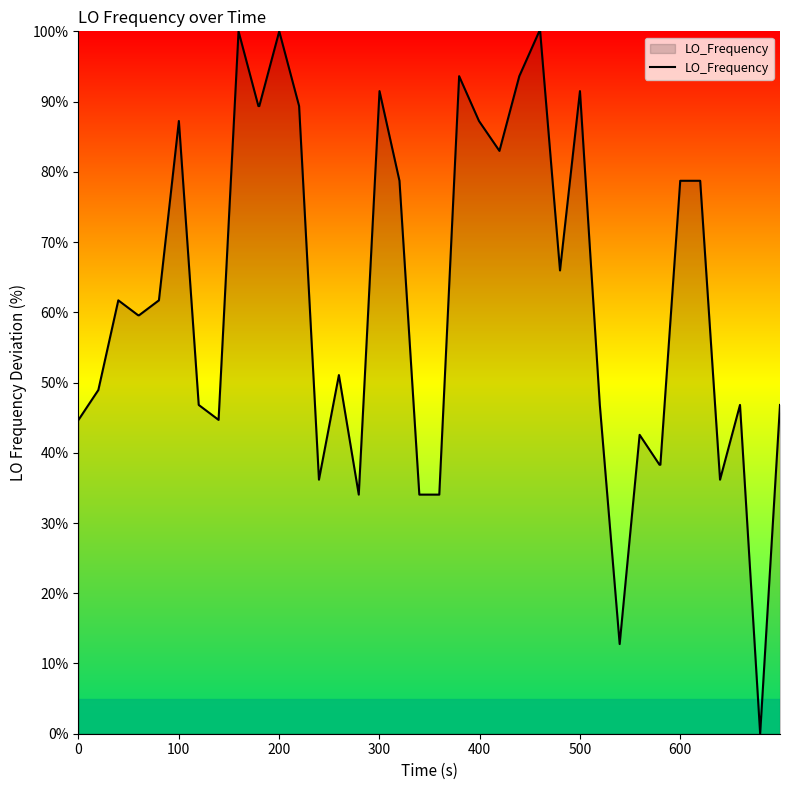

What is the difference between the maximum and minimum values?

100.0